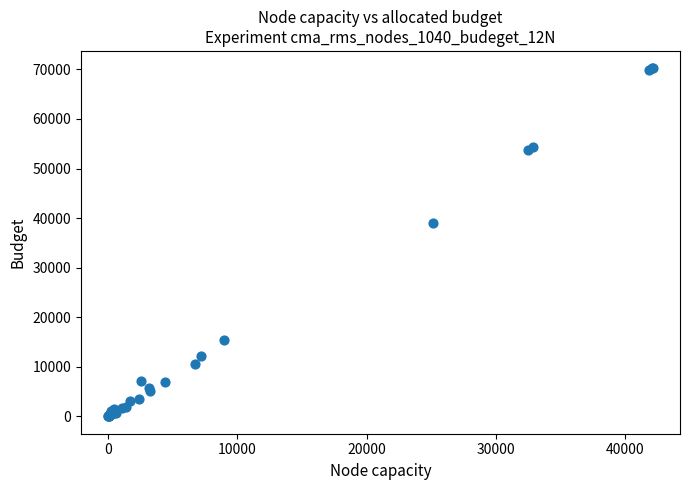

What Y value in the scatter plot is closest to 35111?

38919